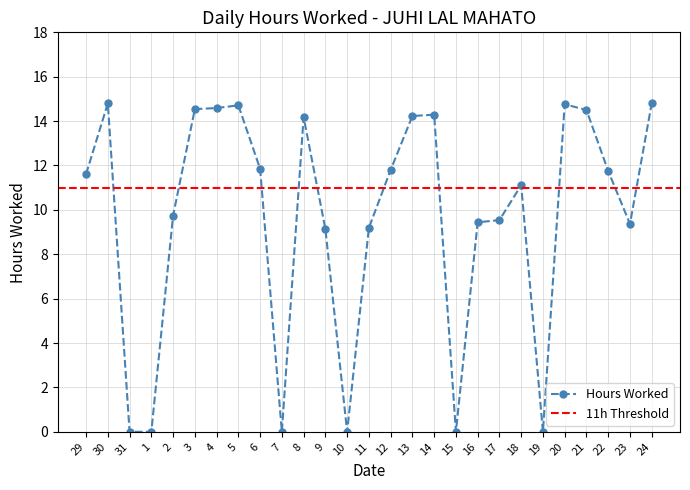

At which category does the chart reach its minimum across all series?

31